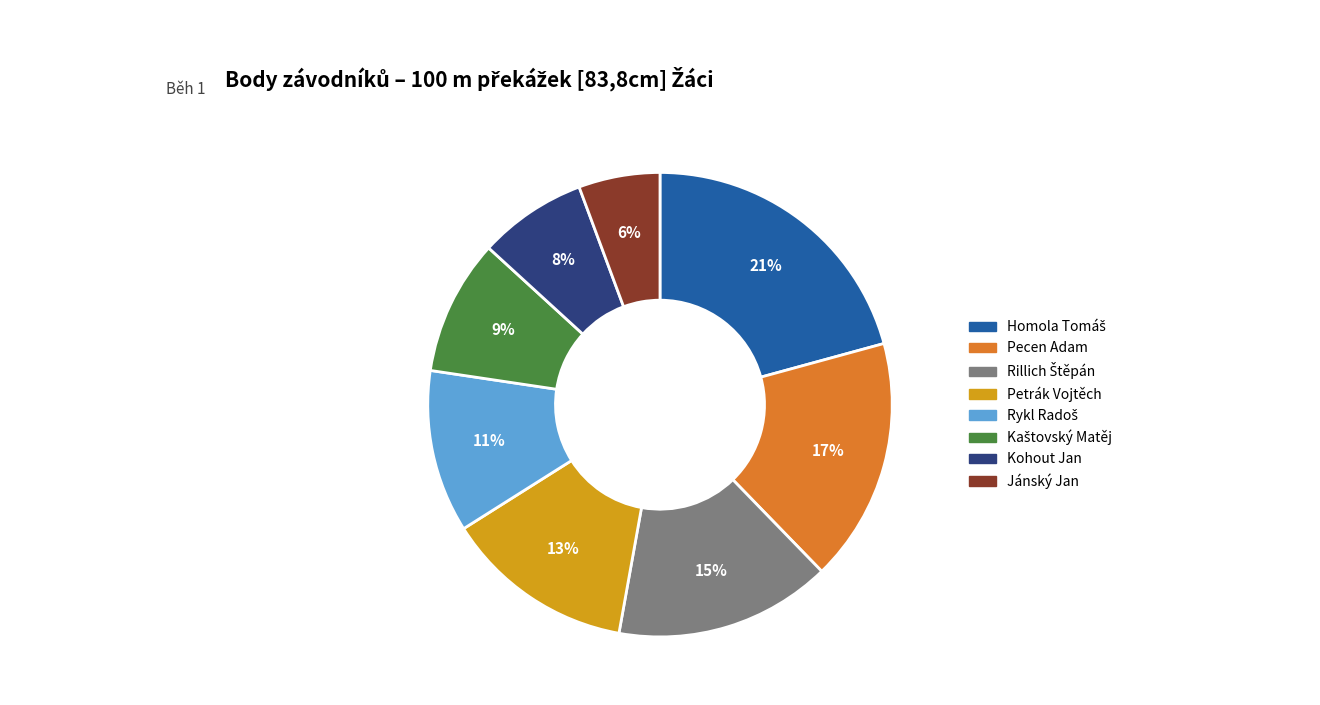

The Pecen Adam slice represents 17% of the pie. True or false?

True